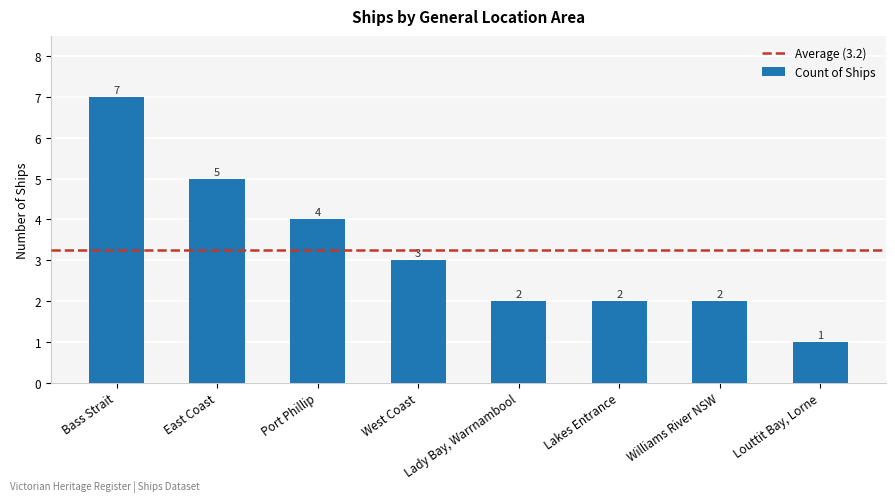

How many values are between 2 and 5?

6